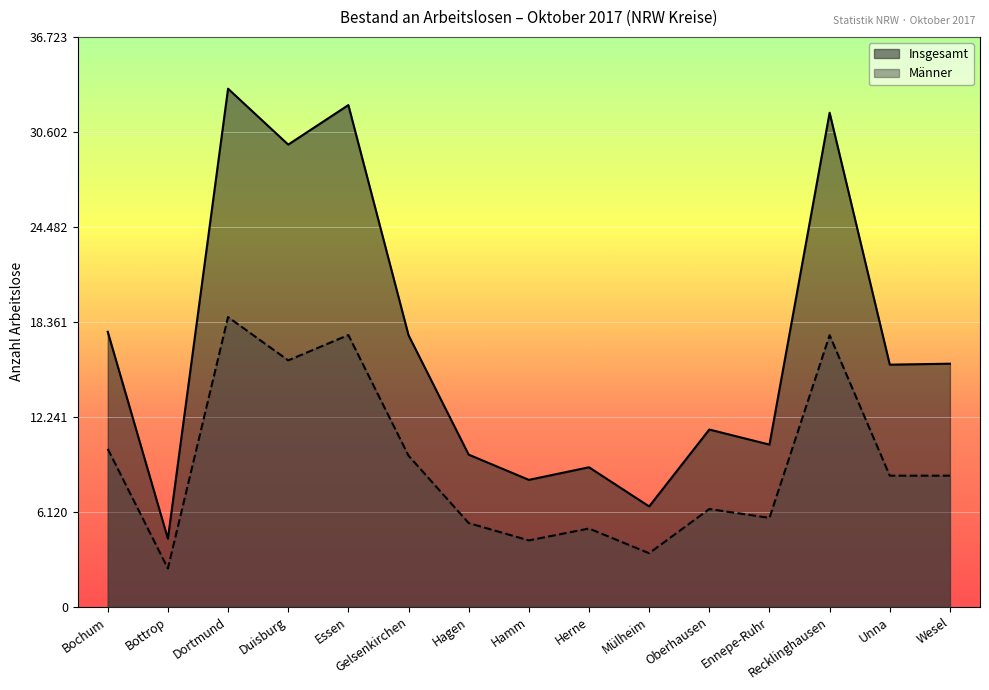

Where is the first local maximum for Insgesamt?

Dortmund